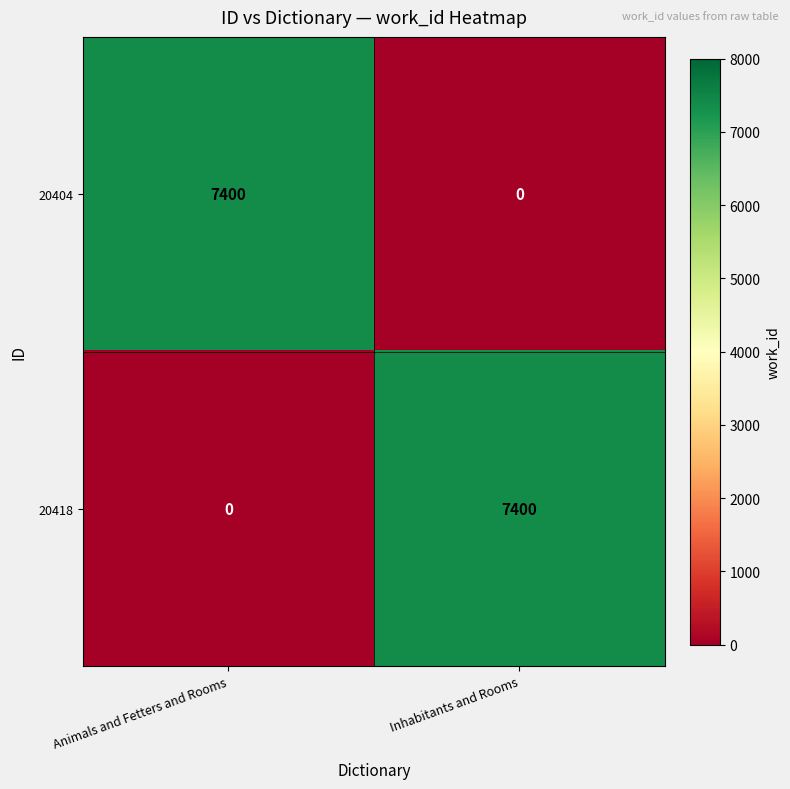

What is the total value across all series at Inhabitants and Rooms?

7400